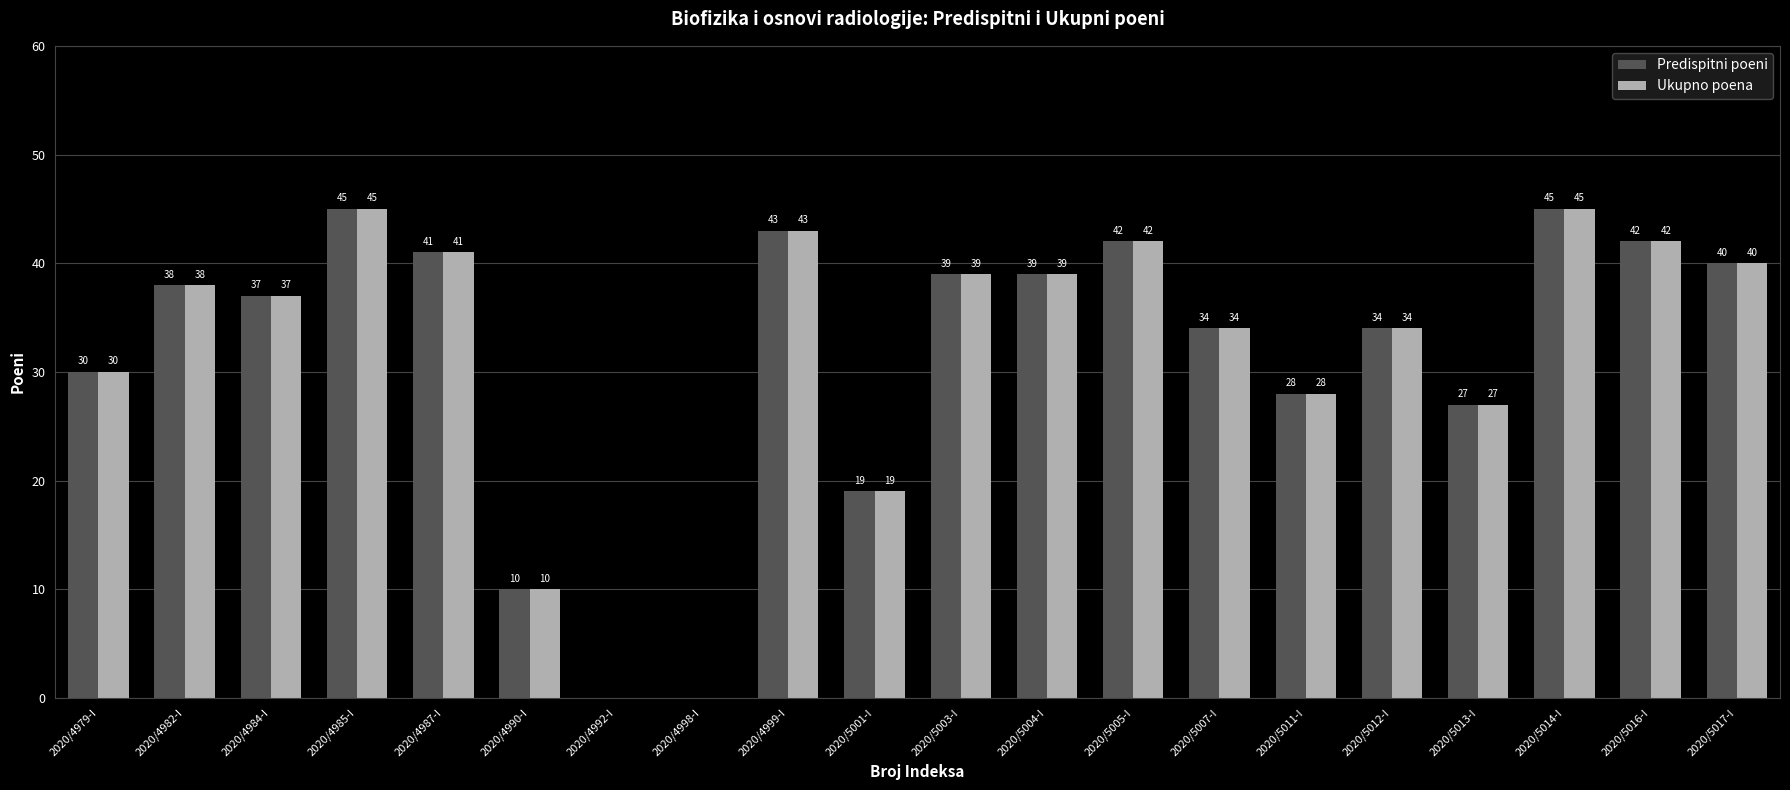

True or false: Ukupno poena has a value of 28 at 2020/5011-I.

True